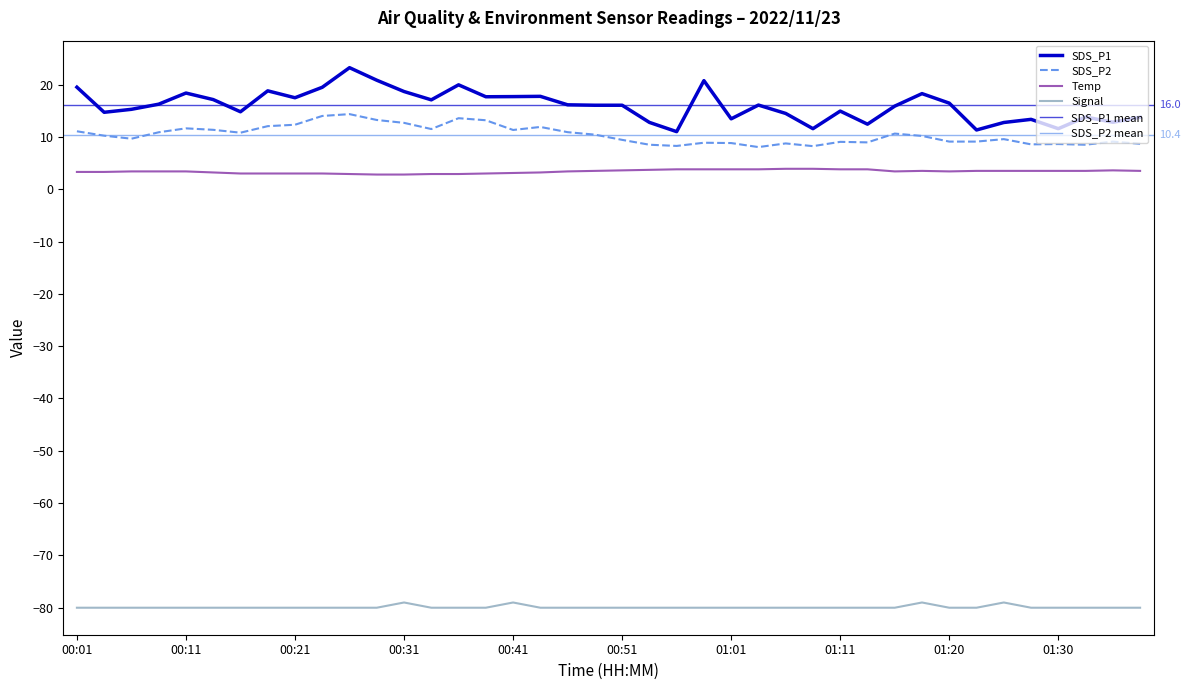

The value of Temp at 00:33 is 2.9. True or false?

True